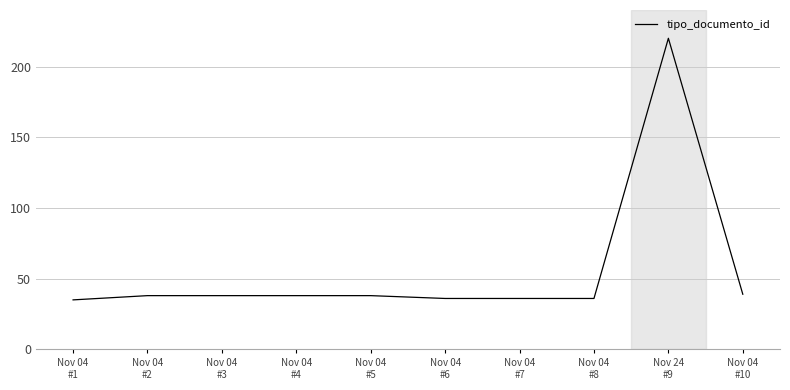

What is the difference between the maximum and minimum values?

185